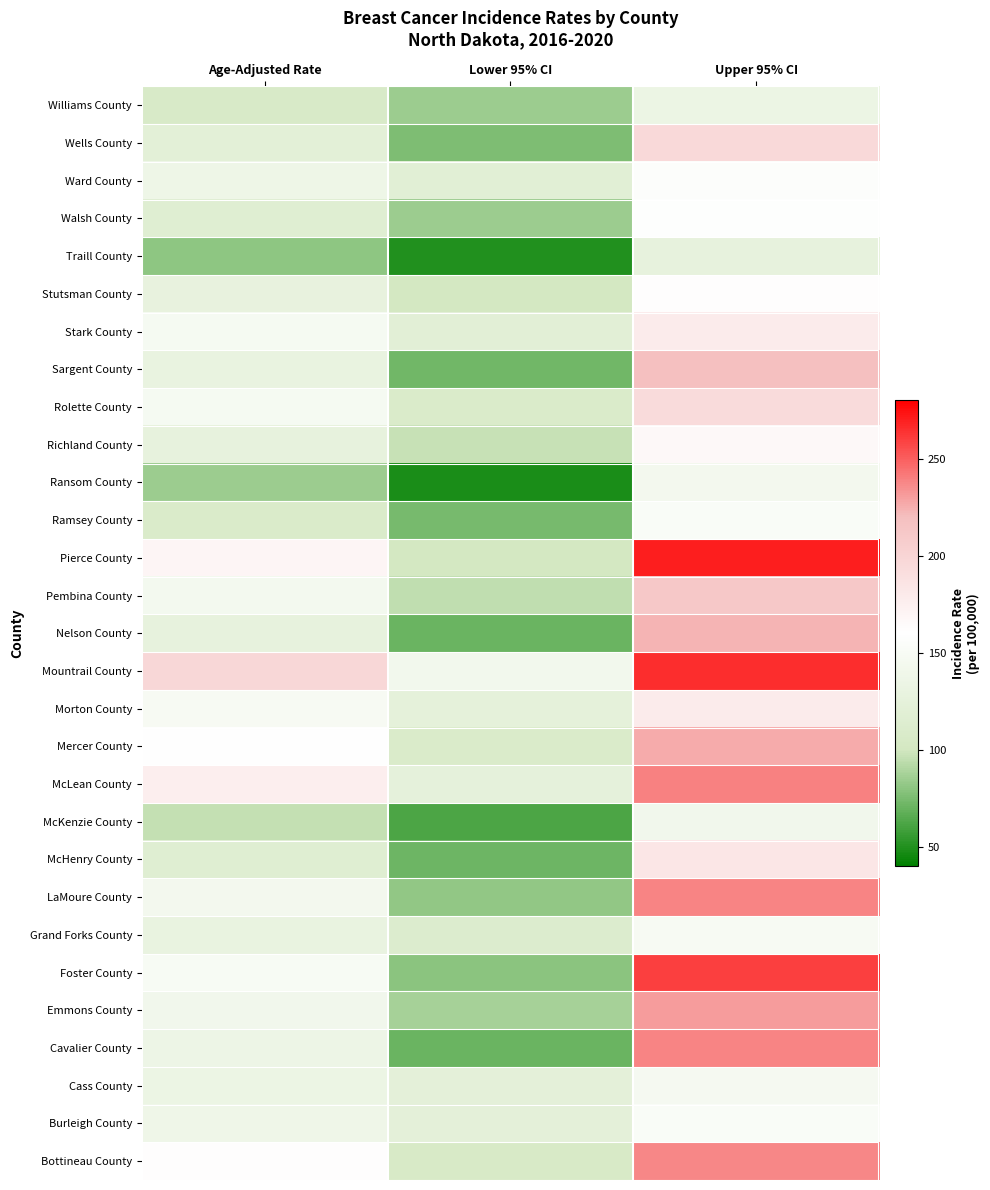

Which label corresponds to the smallest value in the chart?

Lower 95% CI